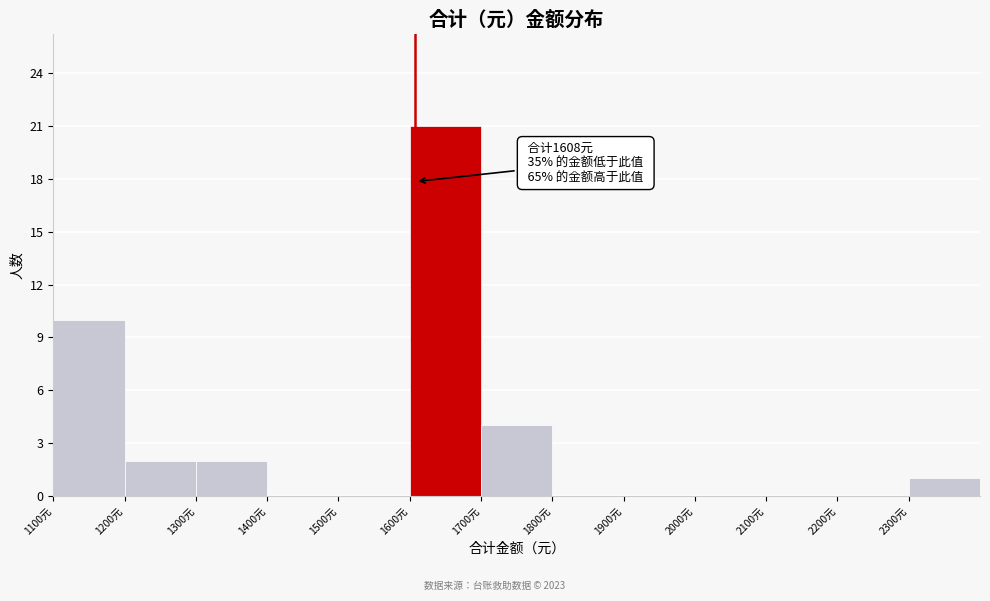

Over which range of the x-axis is the bar tallest?

1600 to 1700